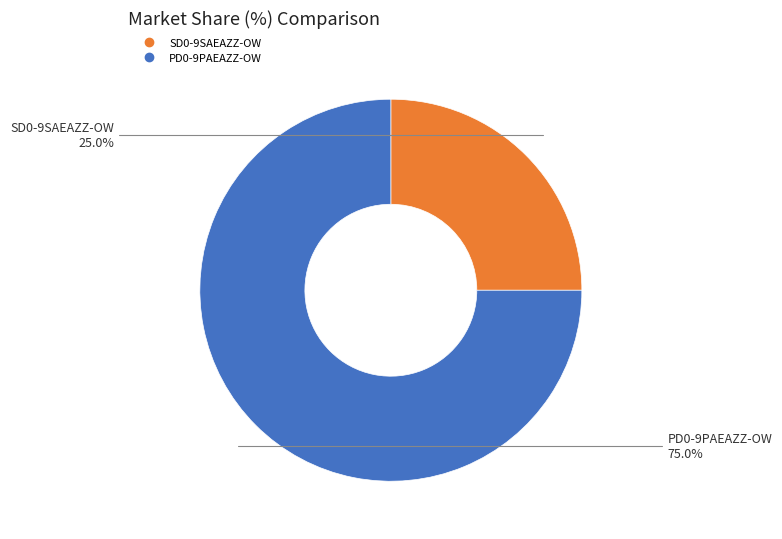

Is there any slice that represents more than half of the pie?

Yes